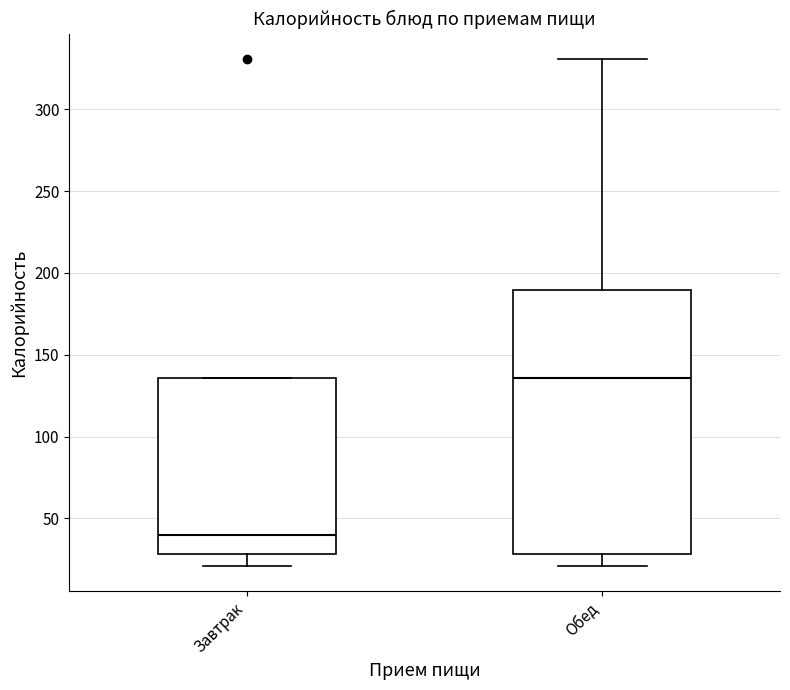

Where is the upper edge of the box for Завтрак on the y-axis? The values are not printed on the chart, so give them approximately, as read against the axis.

135